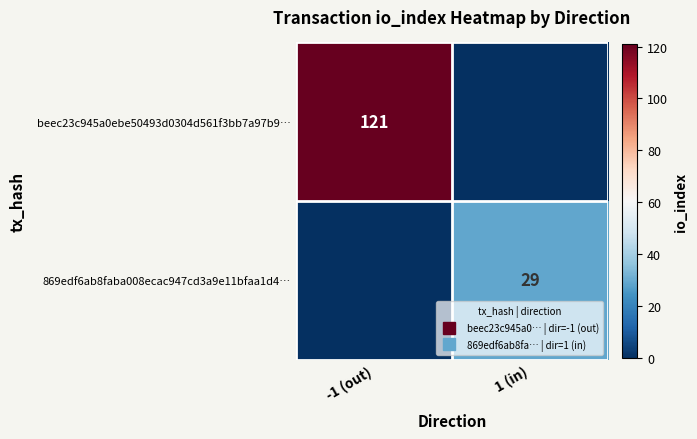

The value of 869edf6ab8faba008ecac947cd3a9e11bfaa1d4… at -1 (out) is 0. True or false?

True